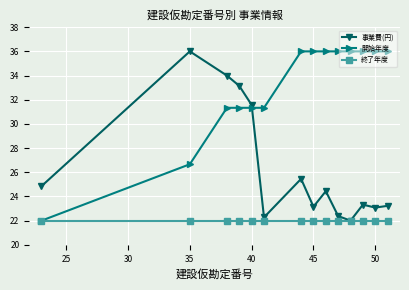

Which series has the largest total across all categories?

開始年度